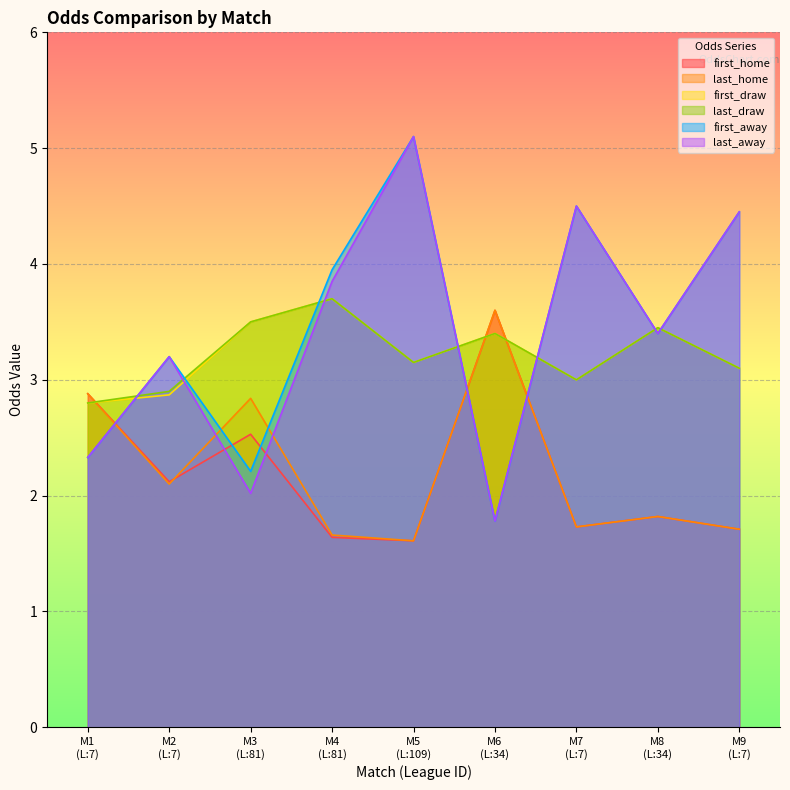

What is the average value of the last_away series?

3.4